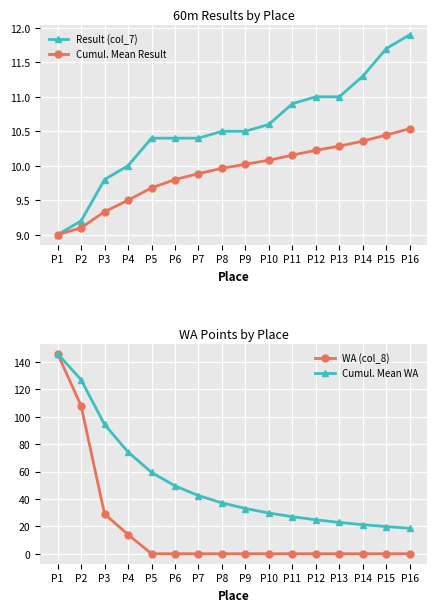

Which series has the largest total across all categories?

Cumul. Mean WA